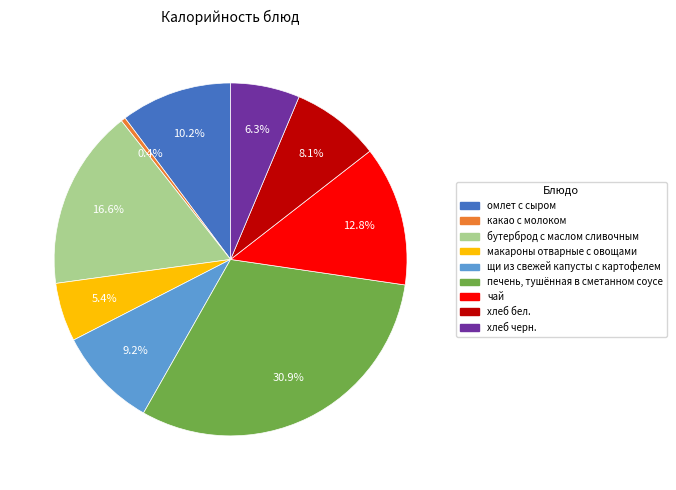

Is it true that щи из свежей капусты с картофелем is 19% of the pie?

False